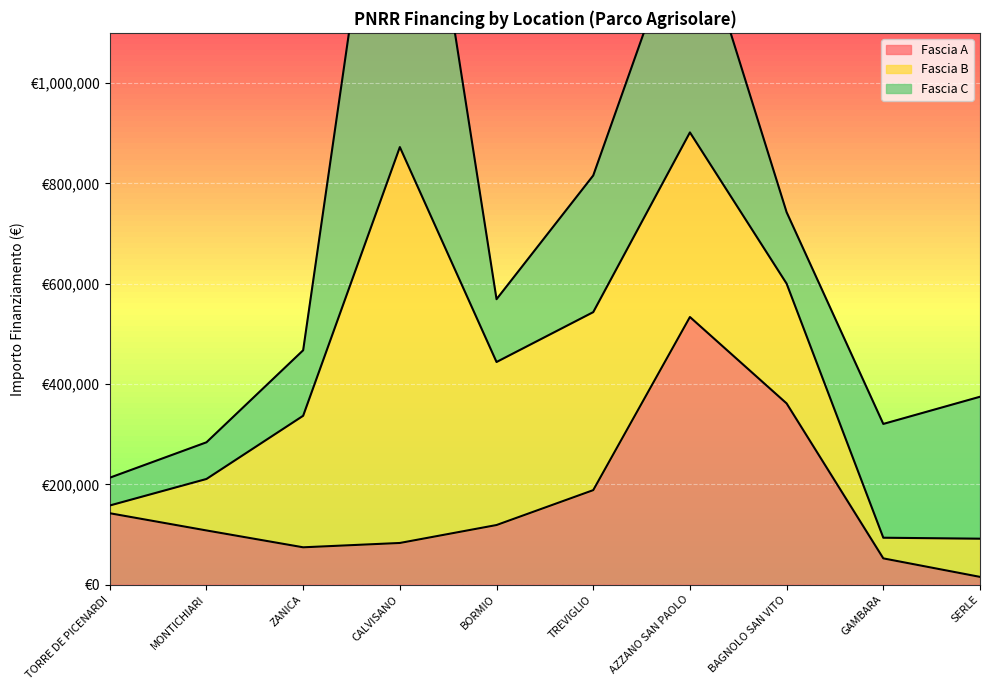

What is the average value of the Fascia B series?

257363.9